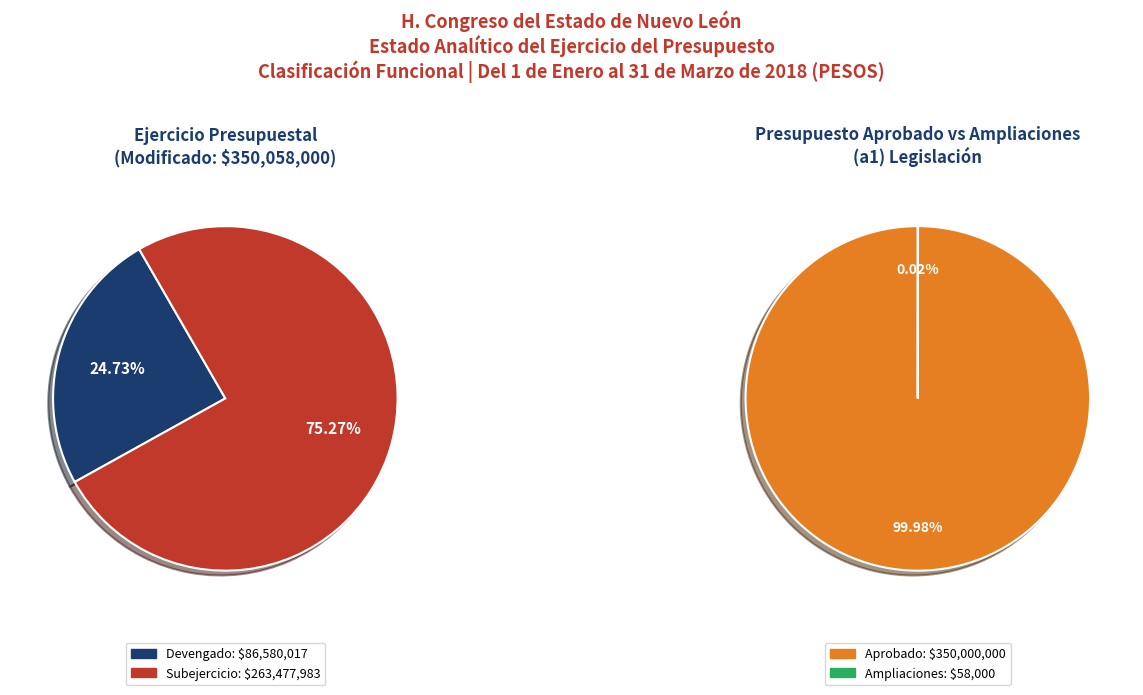

The Justicia slice represents 1% of the pie. True or false?

False